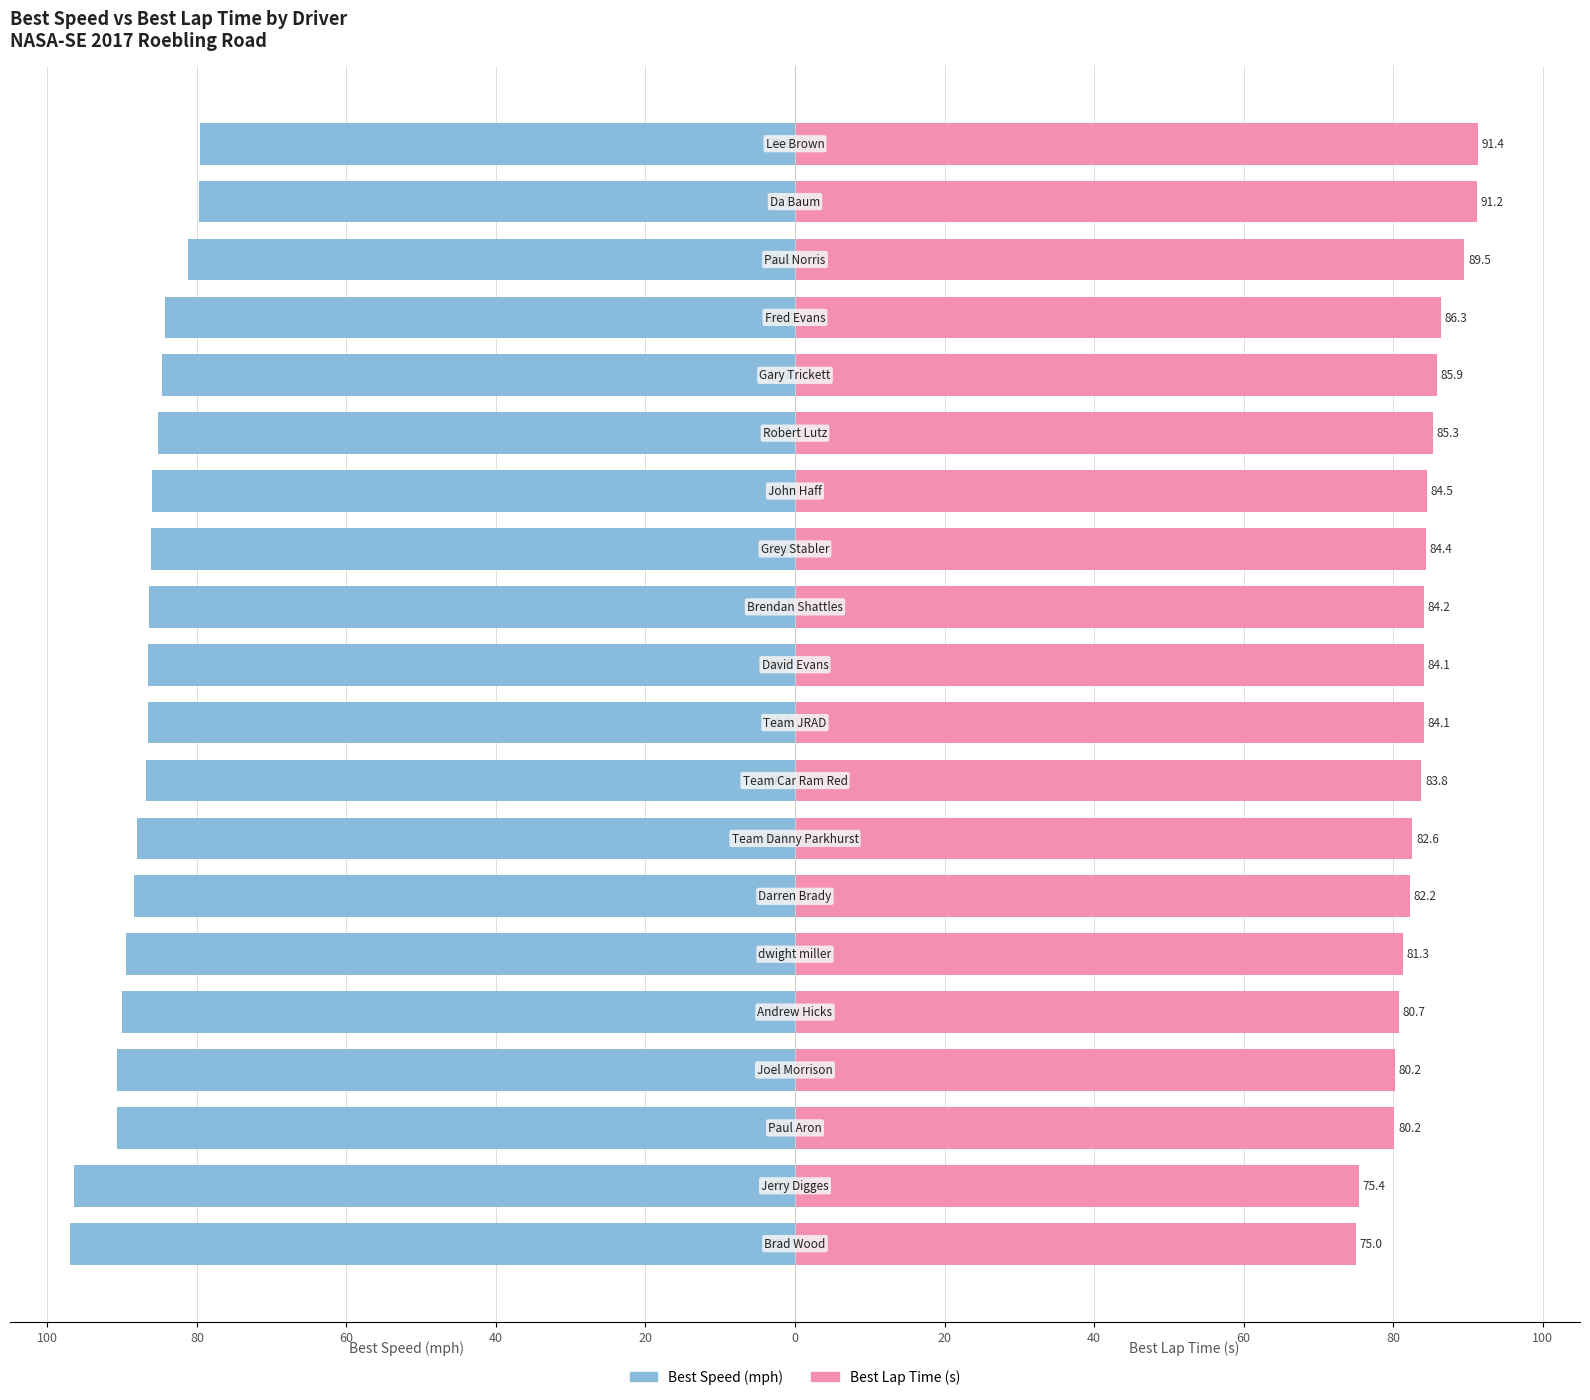

At which category is the sum across all series the highest?

19